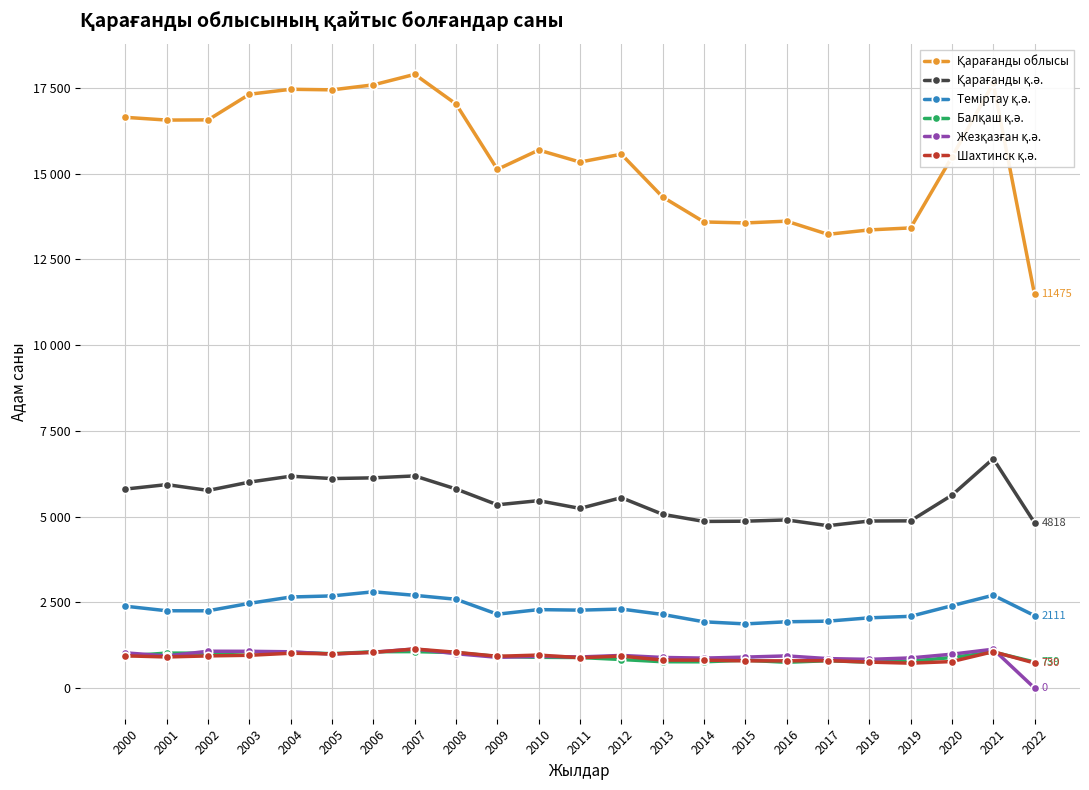

Rank the series at 2005 from lowest to highest value.

Жезқазған қ.ә., Шахтинск қ.ә., Балқаш қ.ә., Теміртау қ.ә., Қарағанды қ.ә., Қарағанды облысы